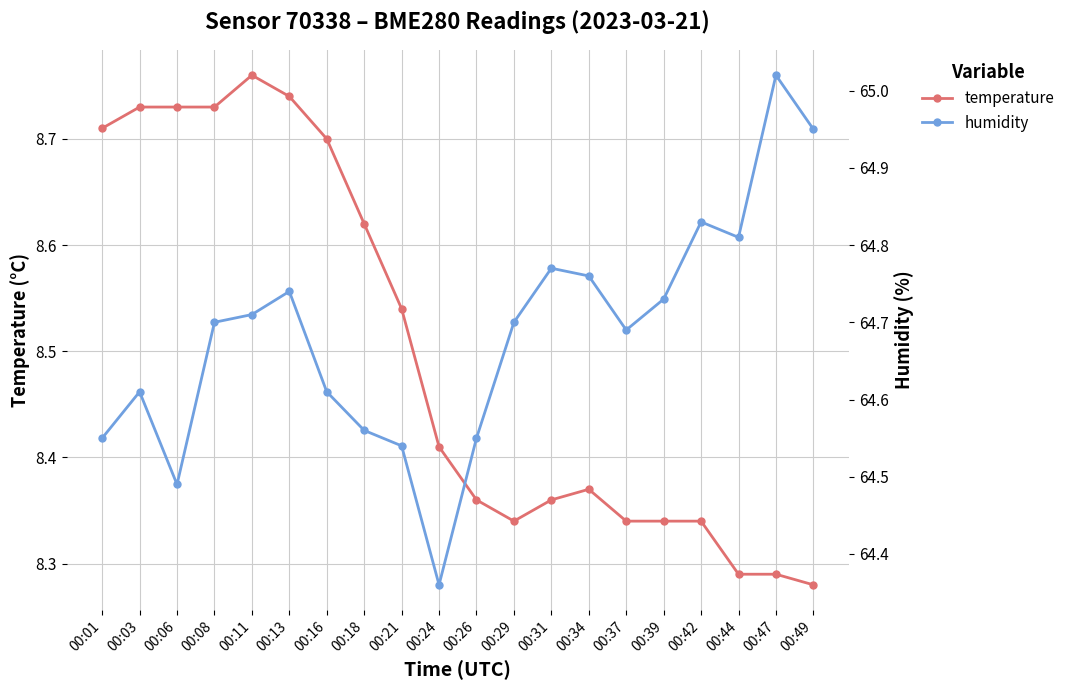

What is the difference between the temperature values at 00:08 and 00:29?

0.4